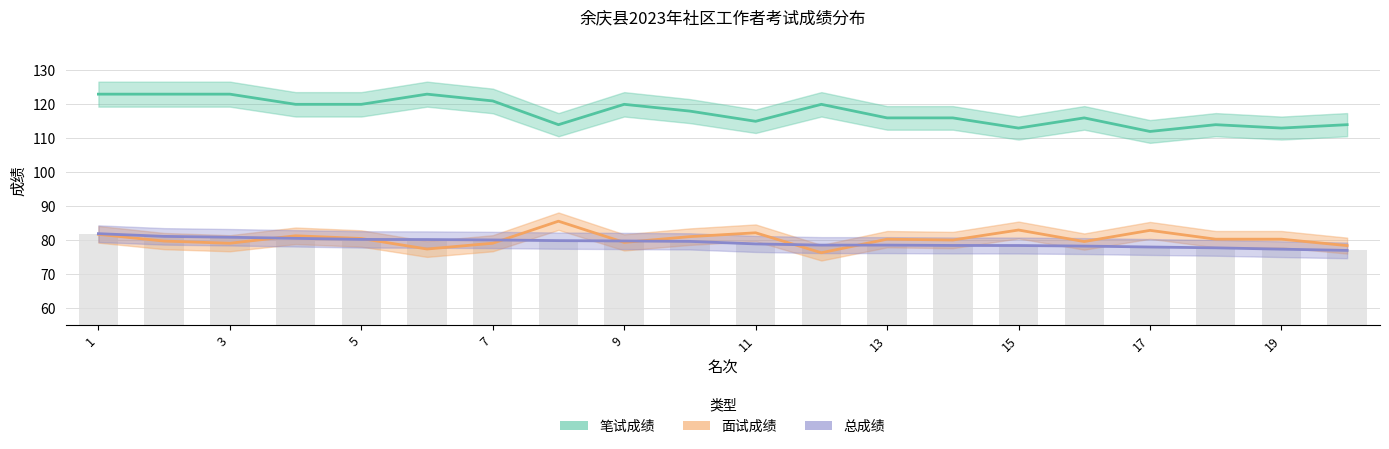

How many series are shown in this chart?

3